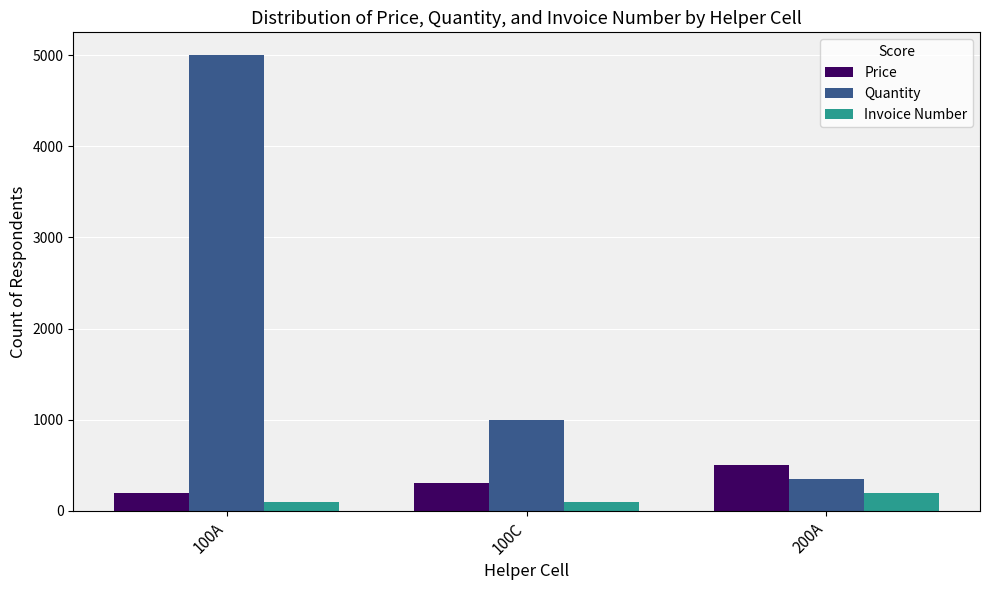

Reading left to right, extract all data points from this chart.

Price: 200	300	500
Quantity: 5000	1000	350
Invoice Number: 100	100	200